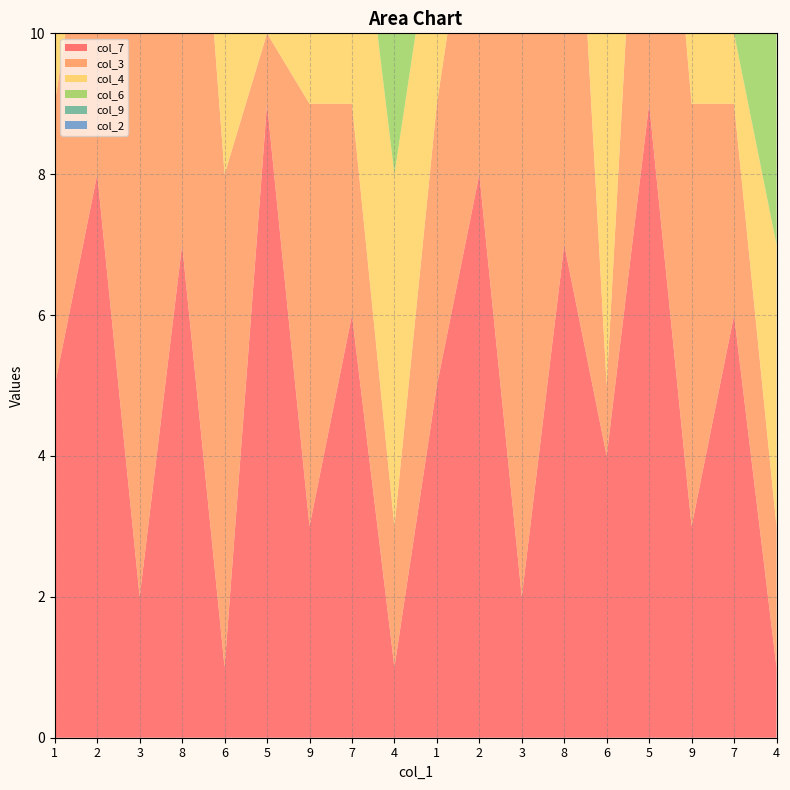

Reading left to right, extract all data points from this chart.

col_7: 5	8	2	7	1	9	3	6	1	5	8	2	7	4	9	3	6	1
col_3: 4	5	8	9	7	1	6	3	2	4	5	8	9	1	7	6	3	2
col_4: 3	7	6	2	9	8	1	4	5	3	7	6	2	9	5	8	1	4
col_6: 8	9	5	3	1	4	7	2	6	8	9	5	3	1	4	7	2	6
col_9: 1	4	1	5	3	6	2	8	9	7	4	1	5	3	6	2	8	9
col_2: 9	6	7	4	2	3	5	1	8	9	6	7	4	2	5	3	1	8